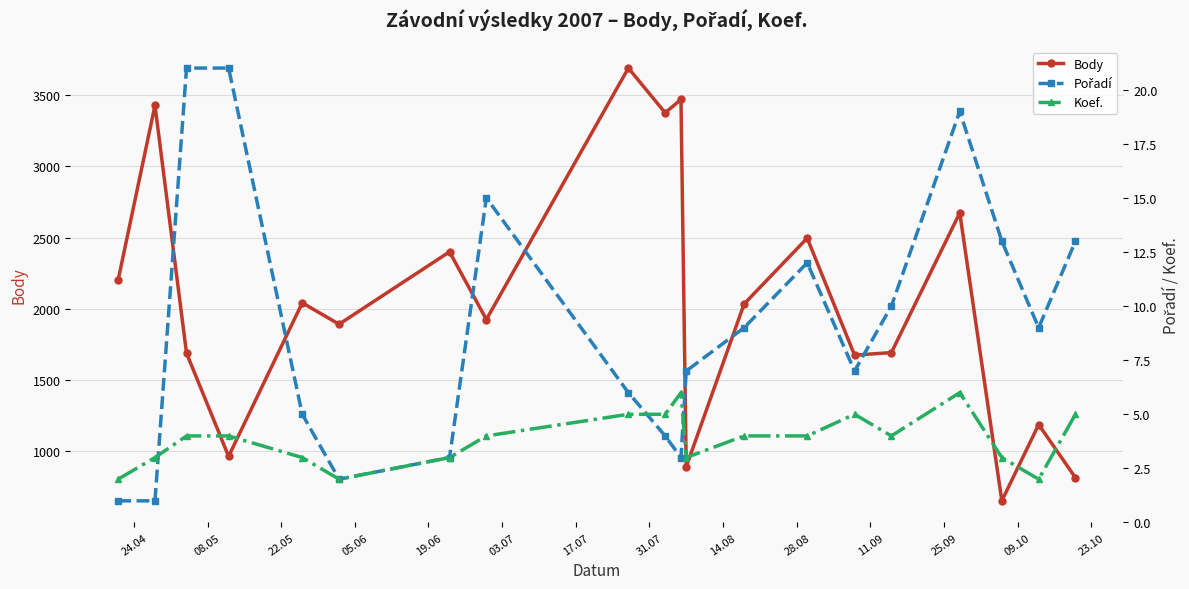

How many data points does each series have?

20